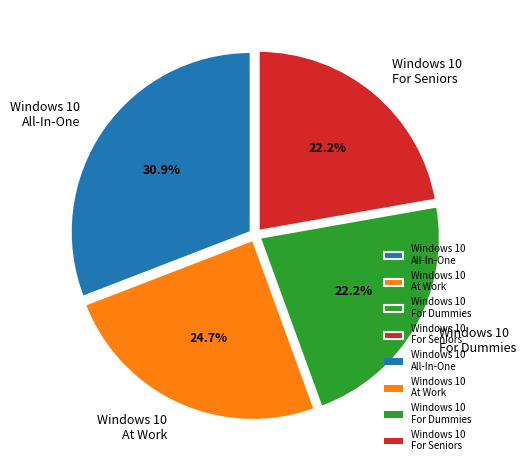

Which has a higher value, Windows 10 For Dummies or Windows 10 At Work?

Windows 10 At Work